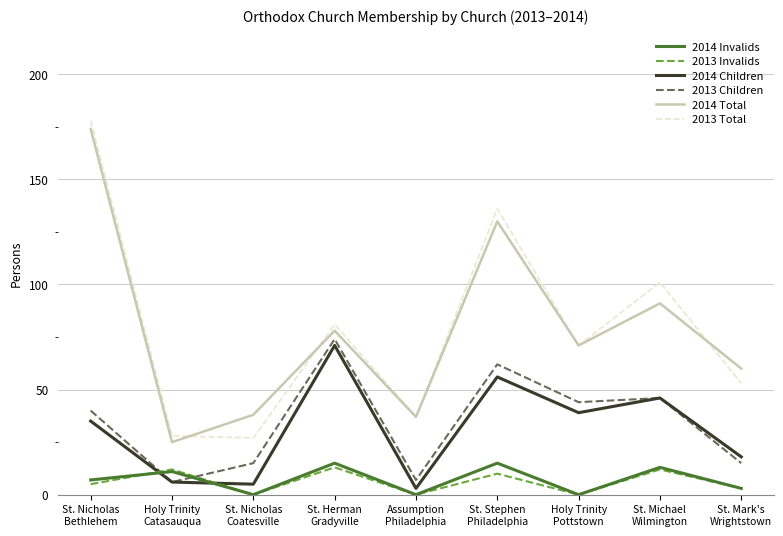

What is the maximum value for 2014 Children?

71